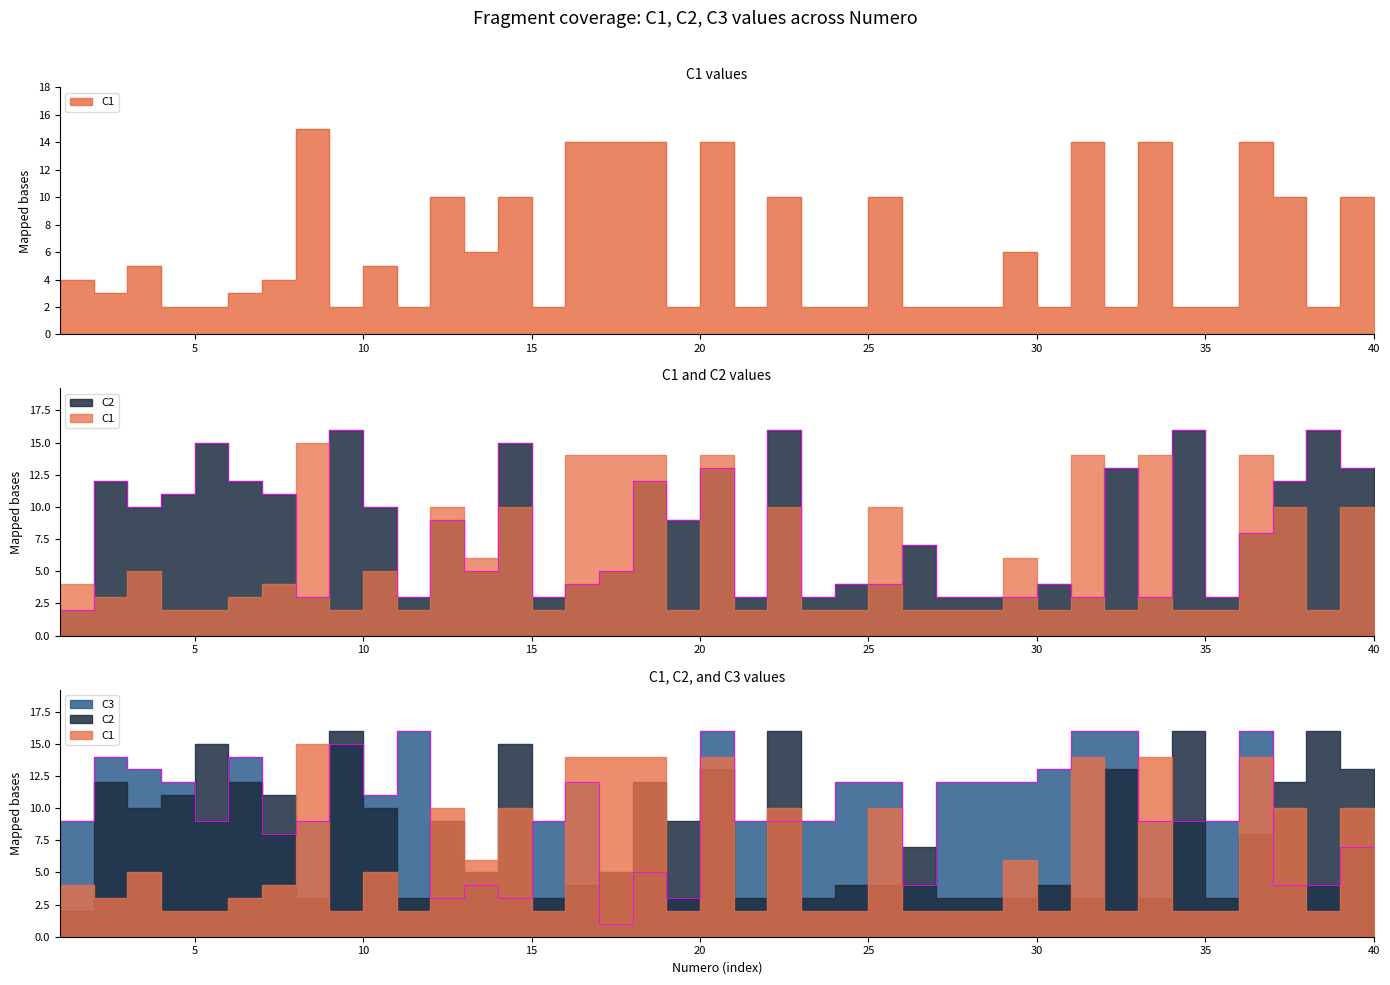

Rank the series at 22 from lowest to highest value.

C3, C1, C2